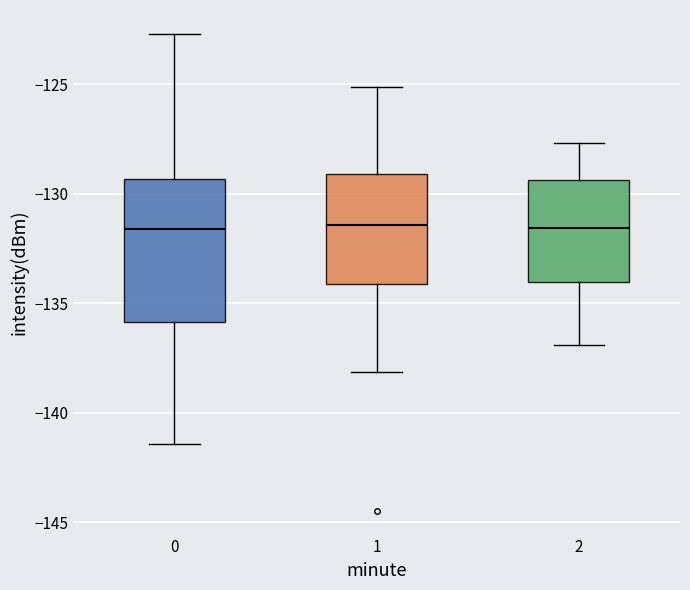

Where does the lower whisker of the box at x = 1 end on the y-axis? The values are not printed on the chart, so give them approximately, as read against the axis.

-138.0